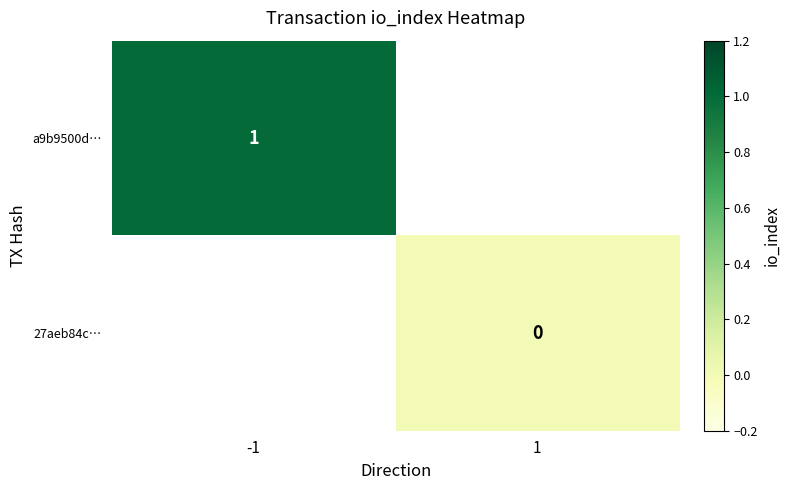

True or false: a9b9500d… has a value of 1 at -1.

True